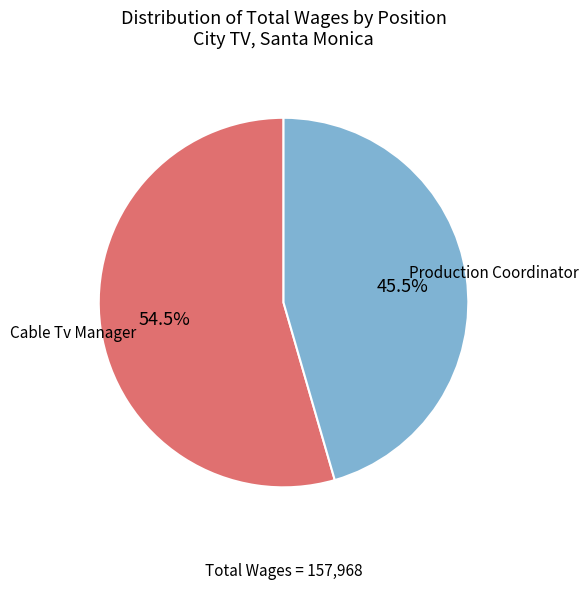

How many slices are in this pie chart?

2